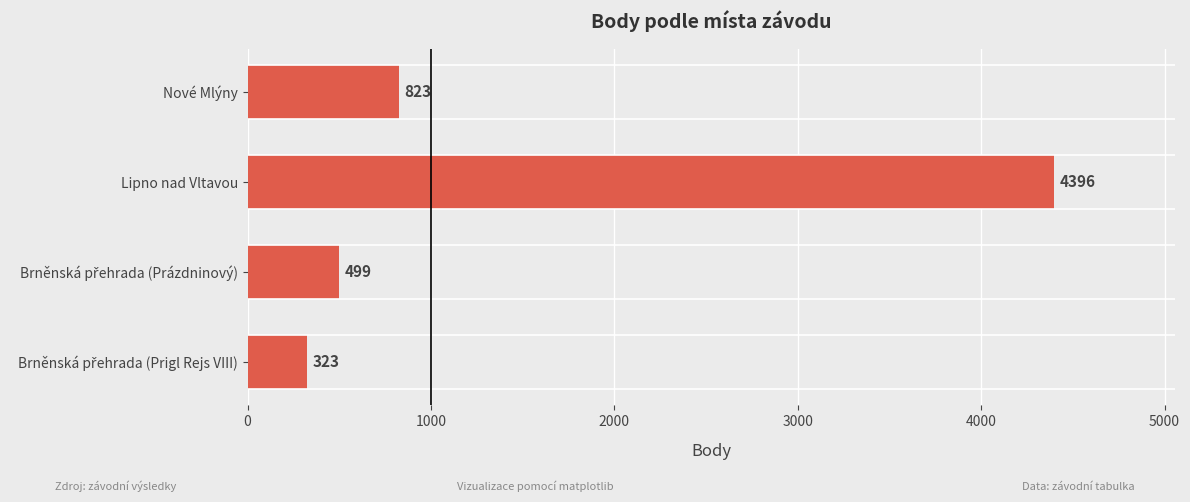

True or false: the data shows 1404 at Nové Mlýny.

False